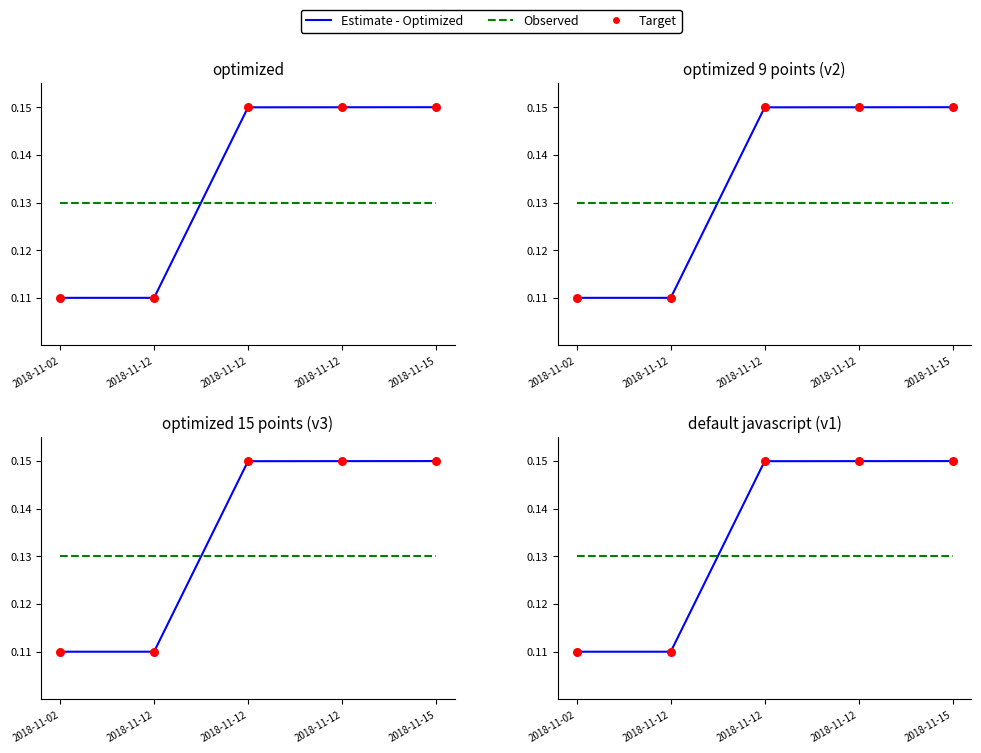

What are all the series names shown in the legend?

Estimate - Optimized, Observed, Target